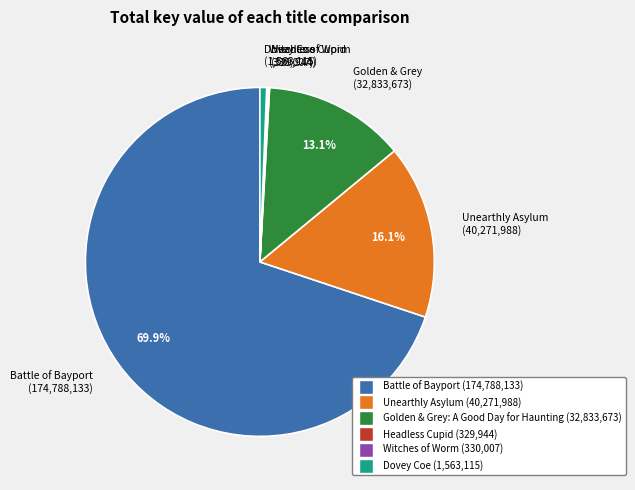

What is the largest slice in the pie chart?

Battle of Bayport (174,788,133)